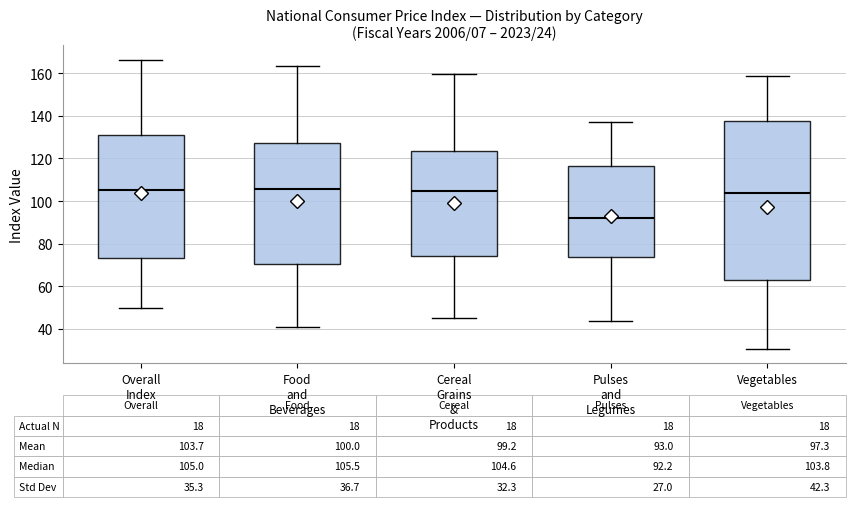

Comparing the boxes themselves (not the whiskers), which one is the tallest?

Vegetables